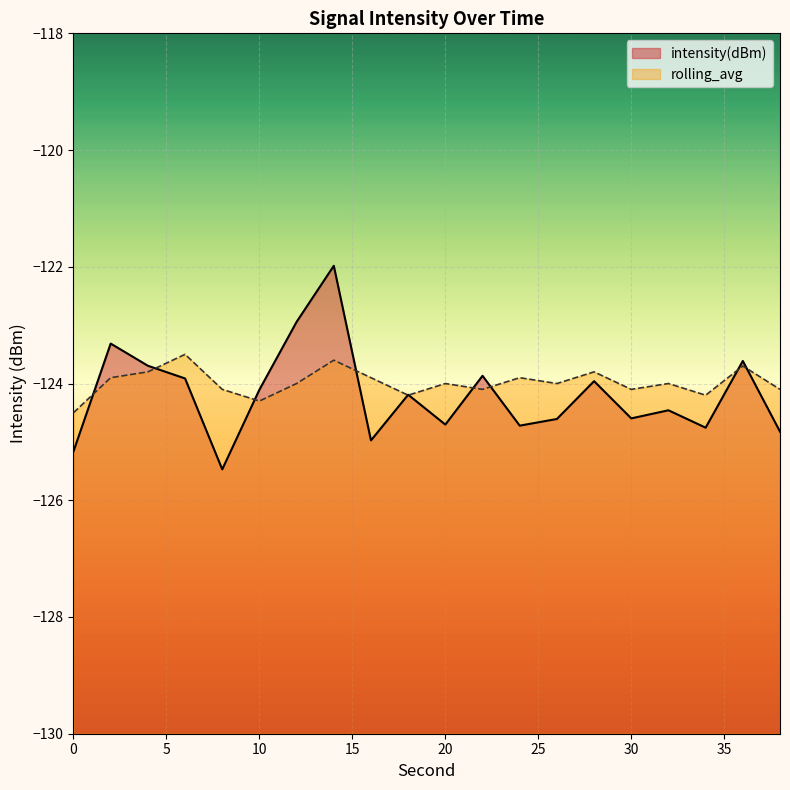

Read the rolling_avg value at 34.

-124.2